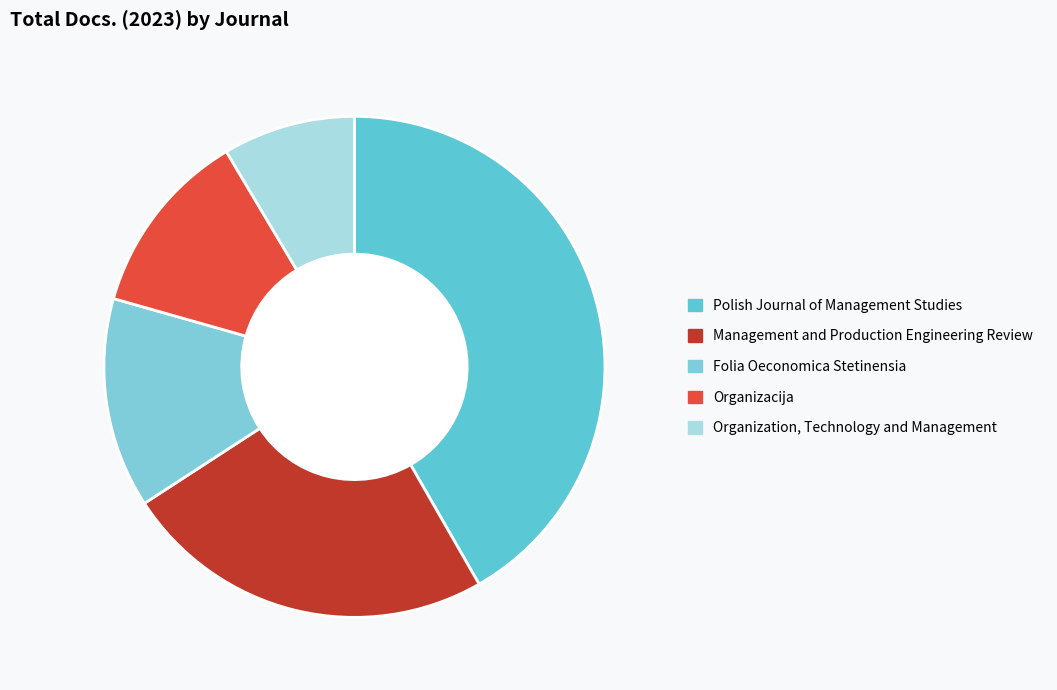

Does Organization, Technology and Management represent more than half of the total?

No